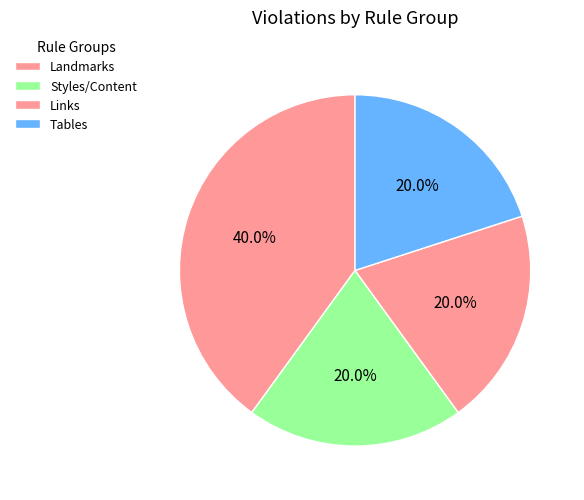

Does Tables account for over 50% of the chart?

No